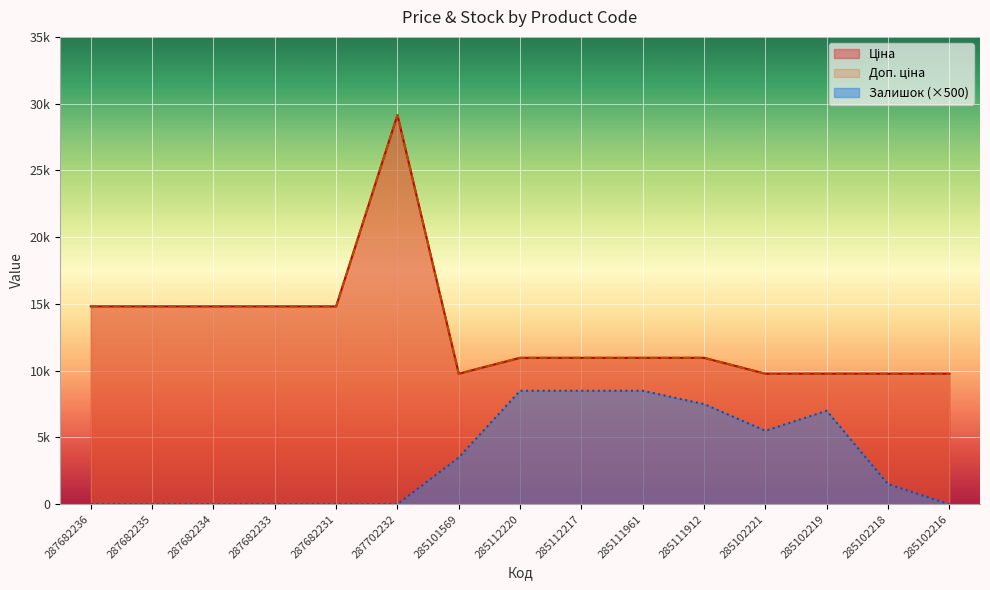

True or false: Ціна and Доп. ціна intersect in this chart.

False